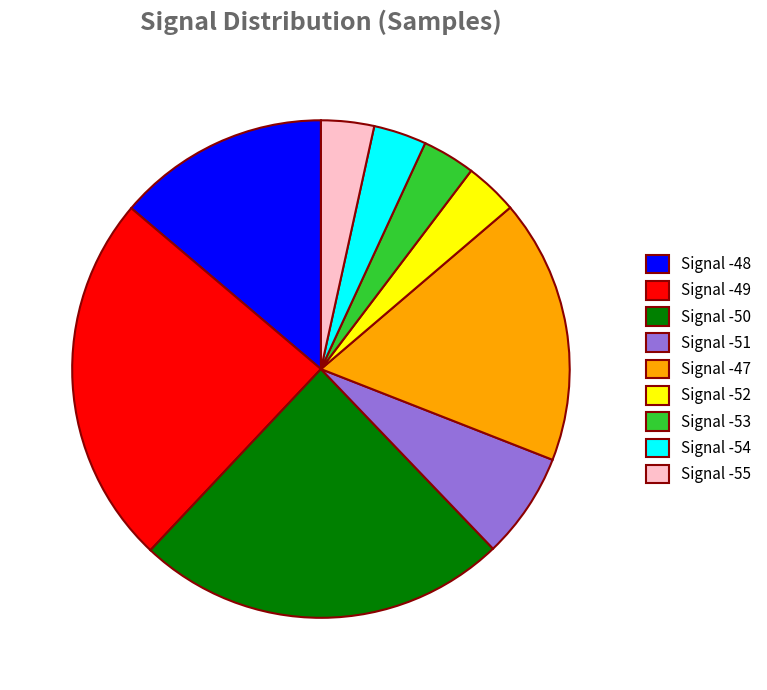

How many segments does this pie chart have?

9